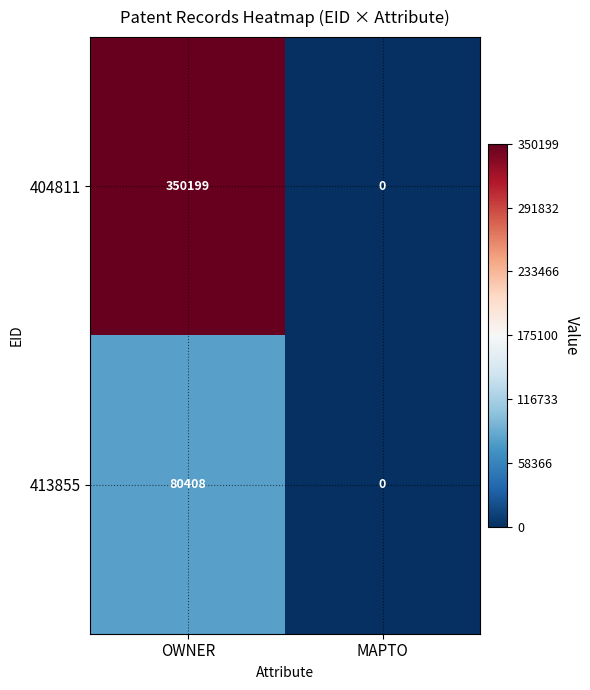

Which series has the largest total across all categories?

404811